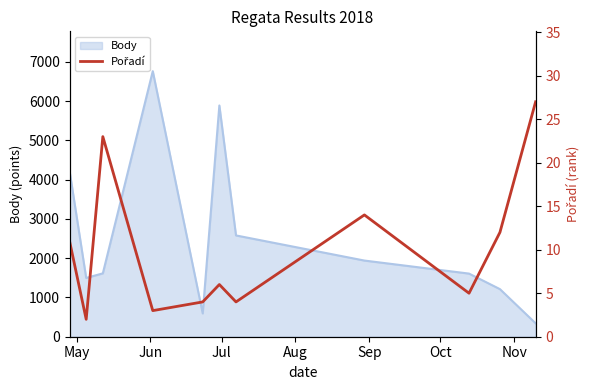

True or false: the data has more than 1 interior local peaks.

True